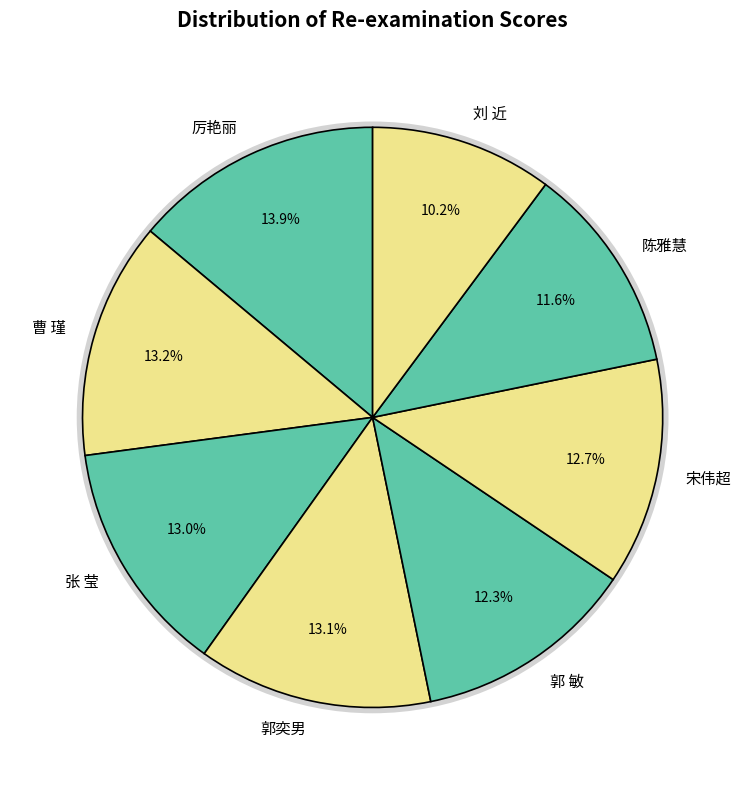

What is the change in value from 曹 瑾 to 刘 近?

-39.0